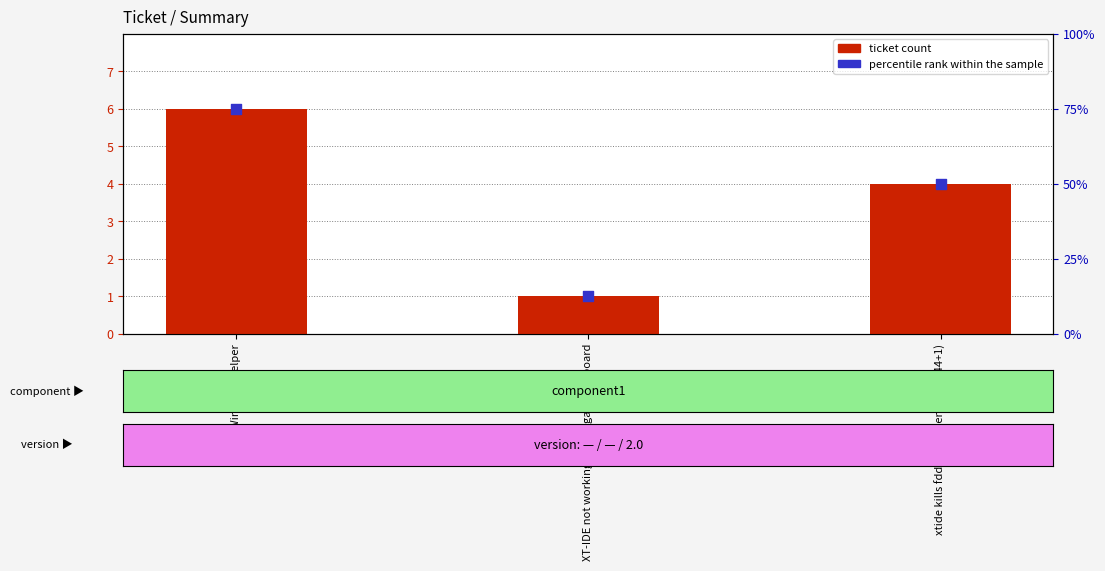

Which series contains the highest Y value?

percentile rank within the sample